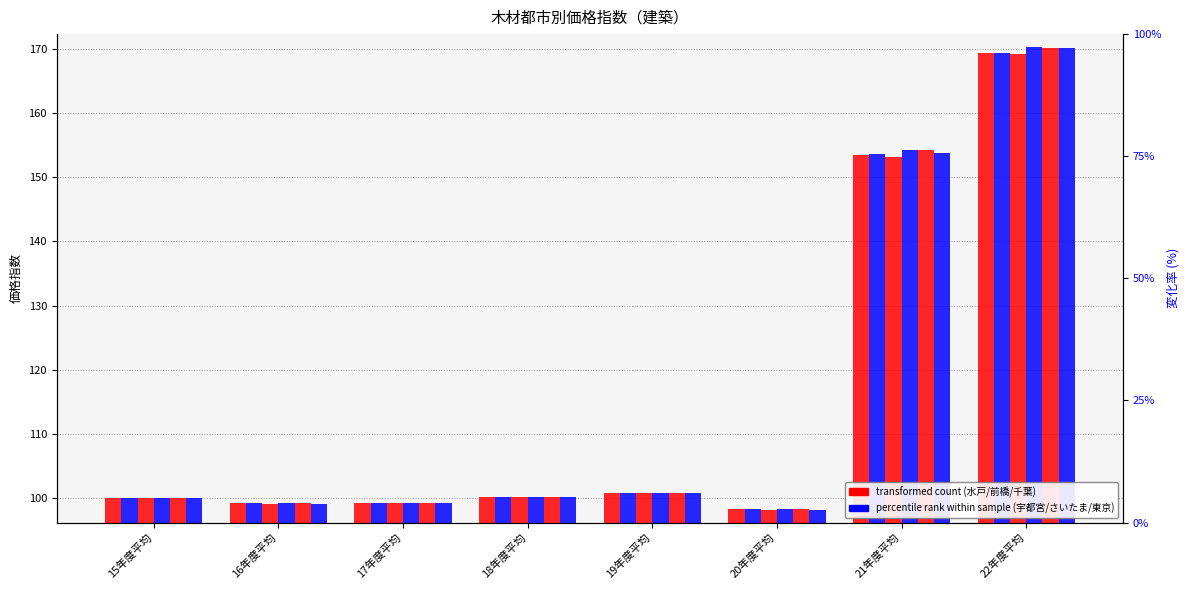

The 前橋 series shows 57.3 at 20年度平均. True or false?

False